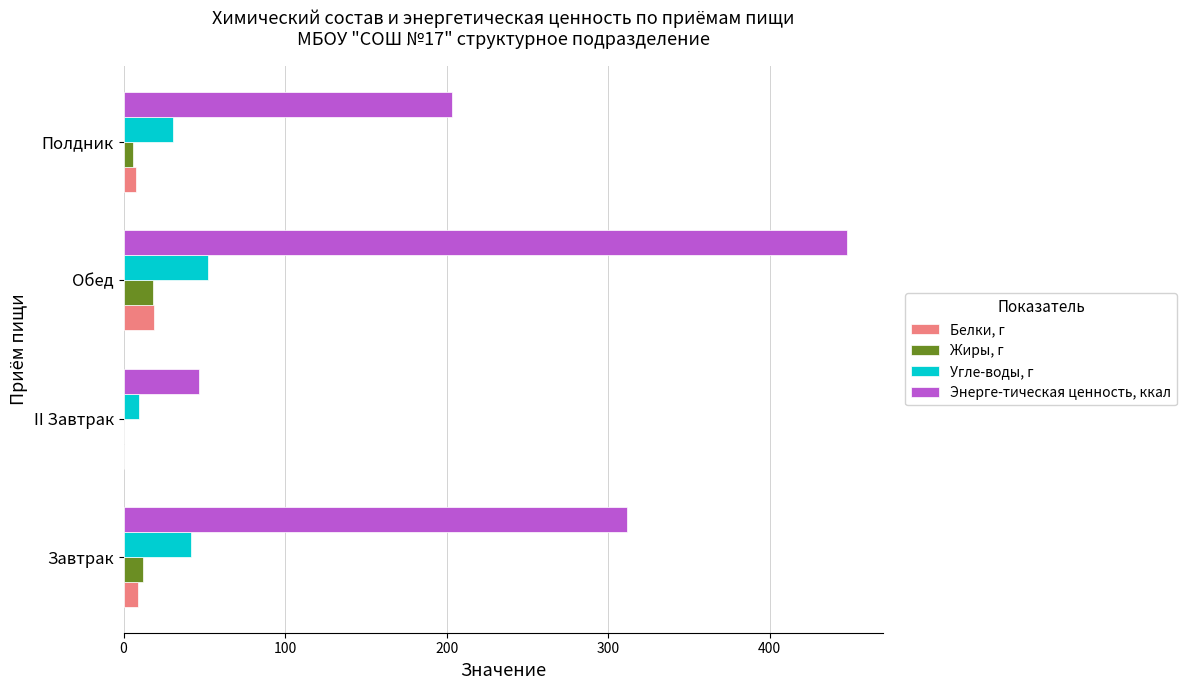

Which series changed the most between Завтрак and Полдник?

Энерге-тическая ценность, ккал